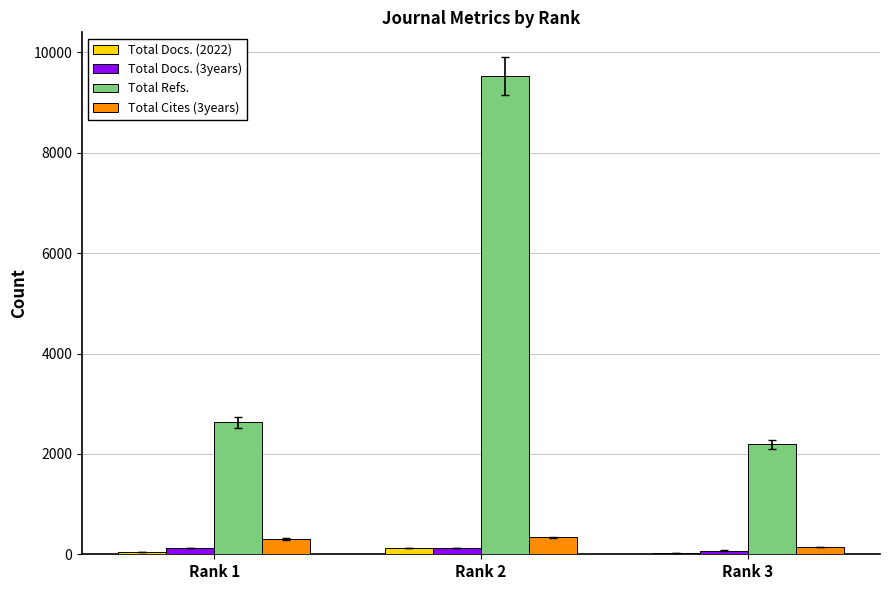

How many series are shown in this chart?

4